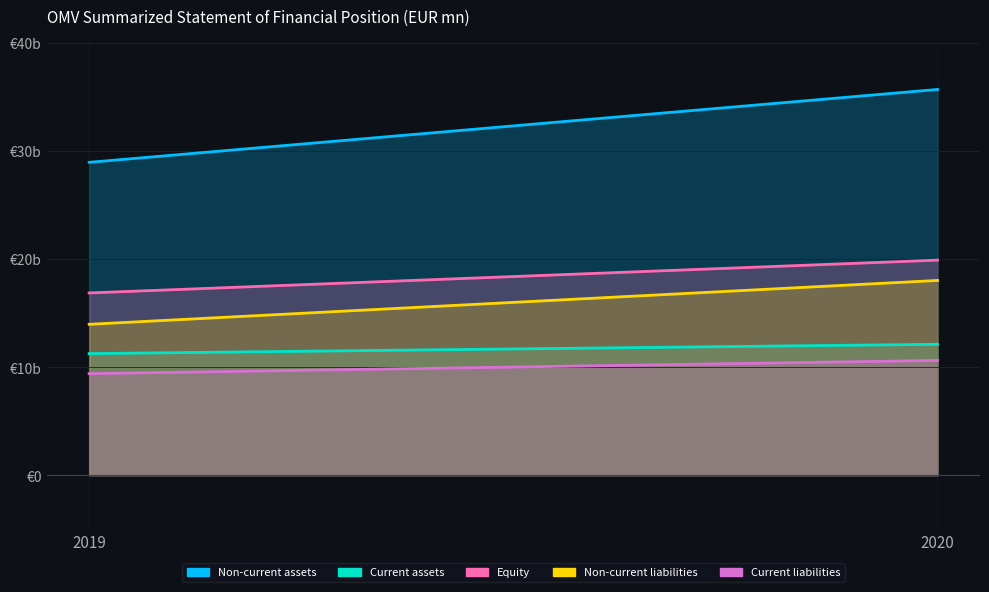

Which series has the largest total across all categories?

Non-current assets